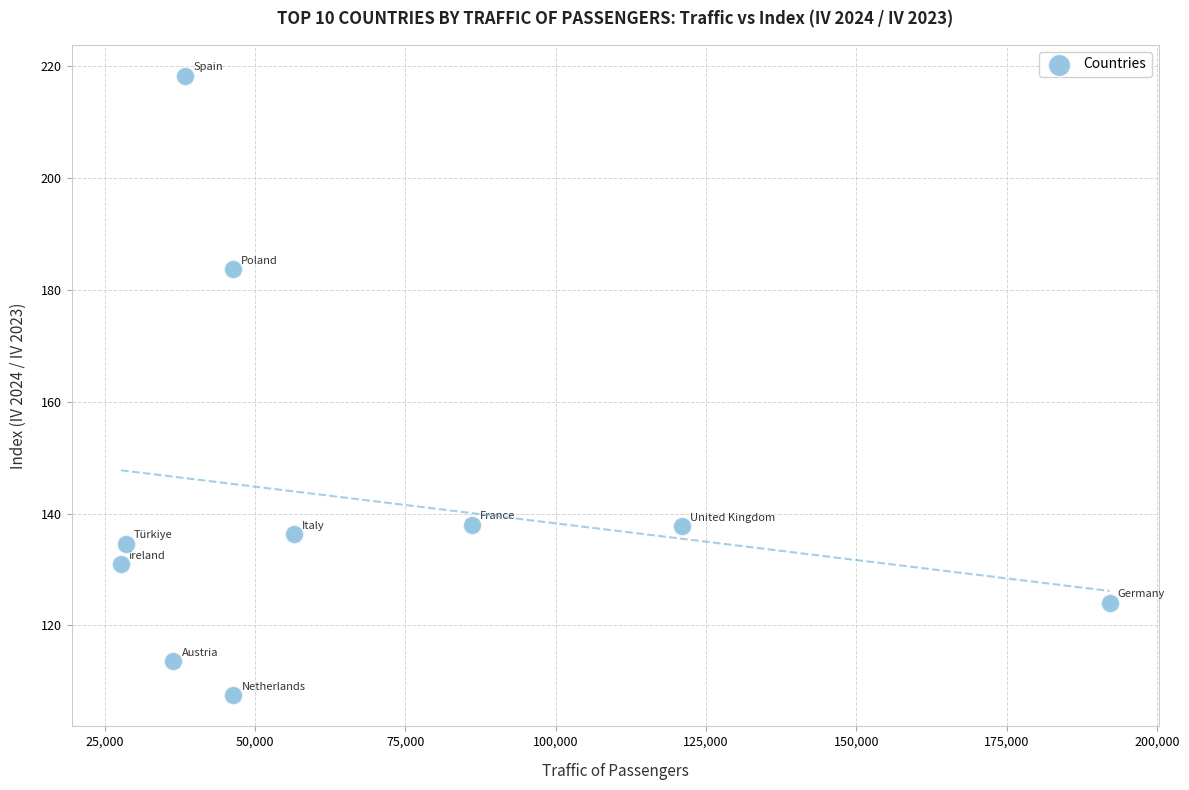

What Y value in the scatter plot is closest to 162?

183.6